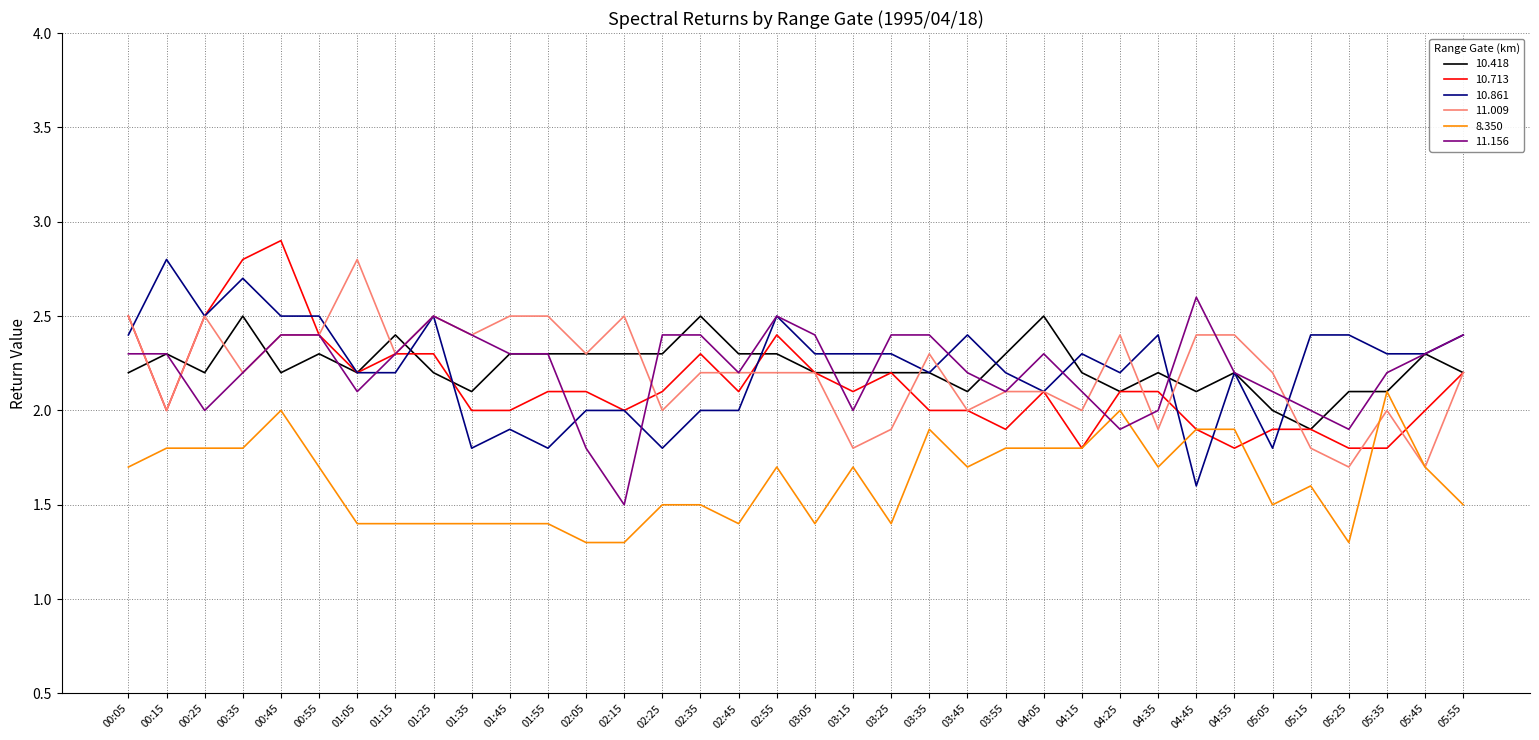

What is the smallest value displayed?

1.3